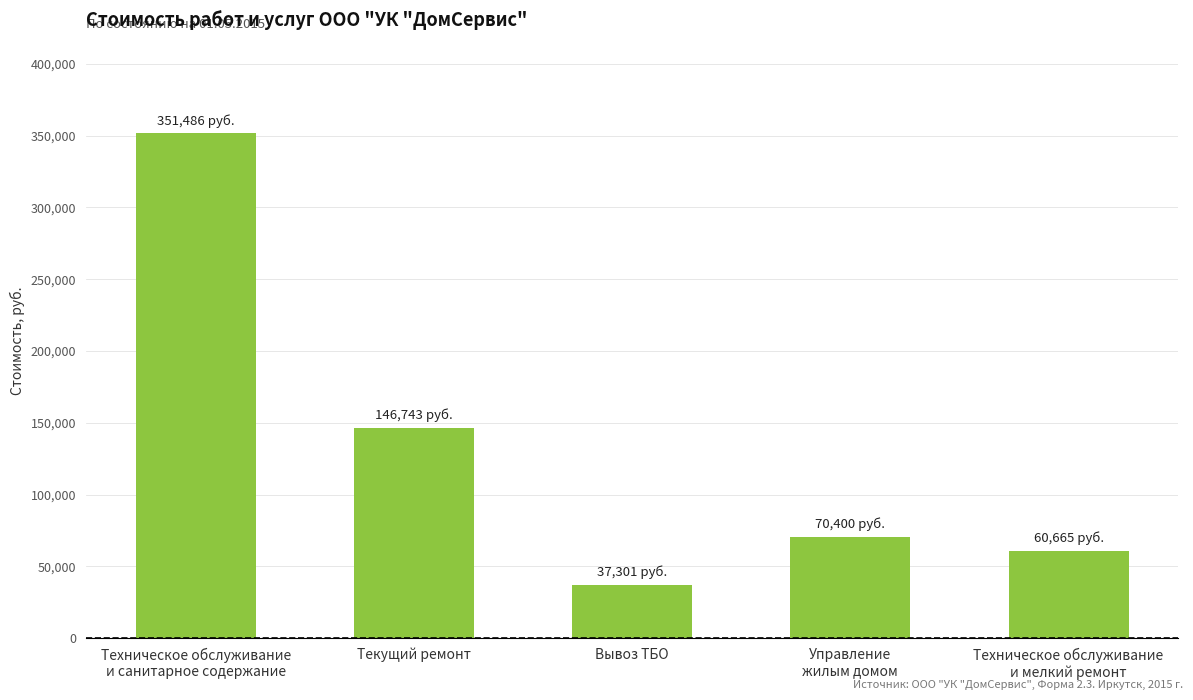

What is the change in value from Текущий ремонт to Управление
жилым домом?

-76343.1